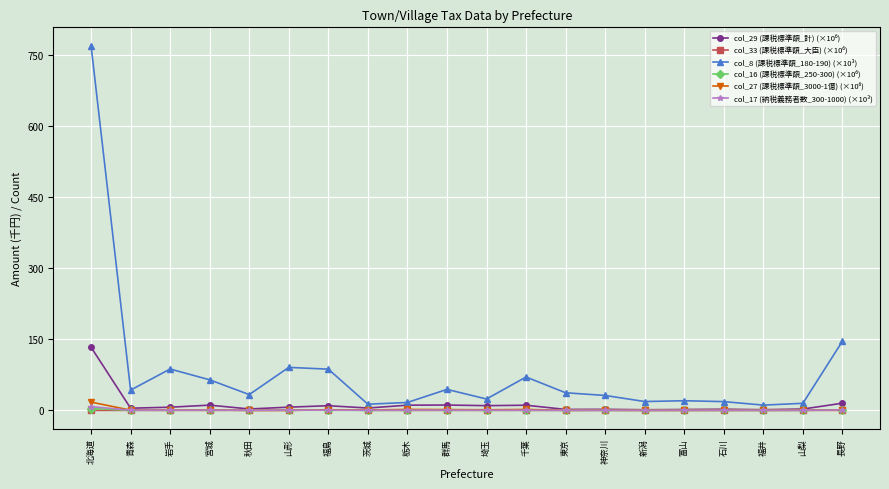

Where is the first local maximum for col_8 (課税標準額_180-190) (×10³)?

岩手